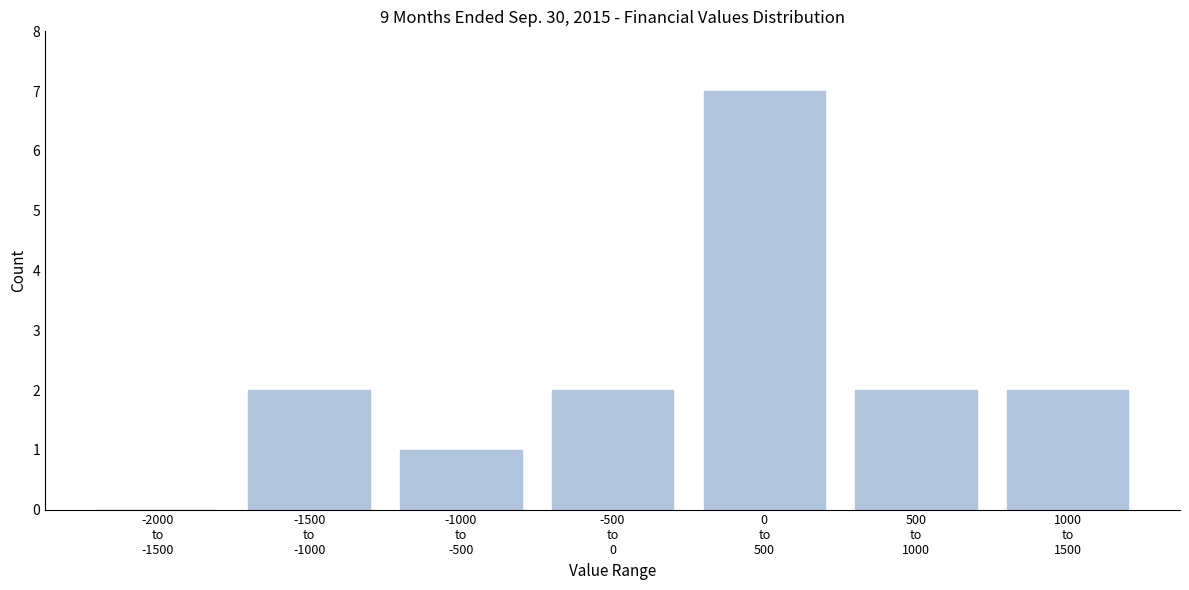

What is the maximum value shown in the chart?

7